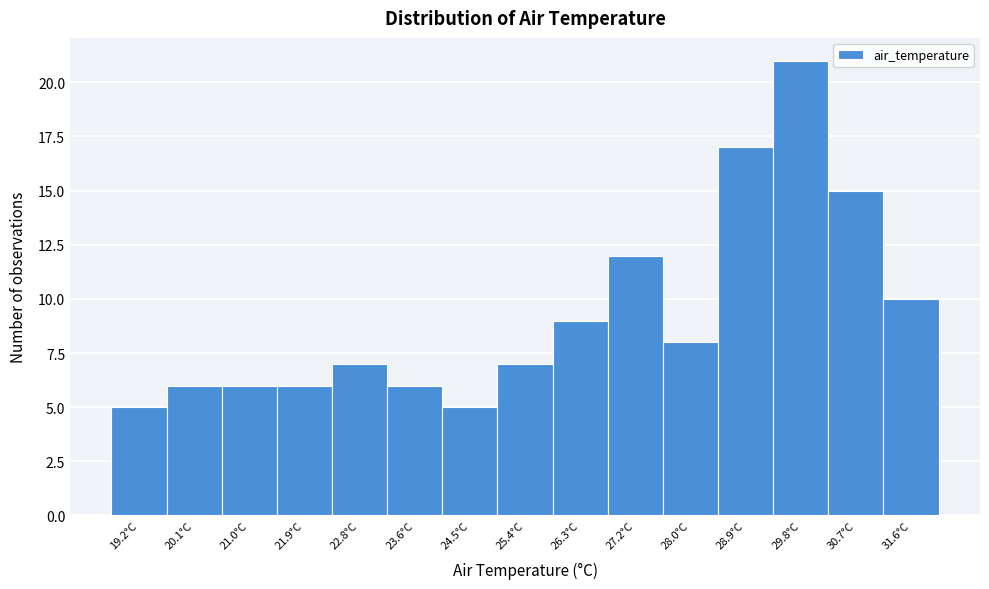

What is the height of the bar covering 21.44 to 22.32 on the x-axis? Neither the bar edges nor the heights are printed on the chart, so give them approximately, as read against the axes.

6